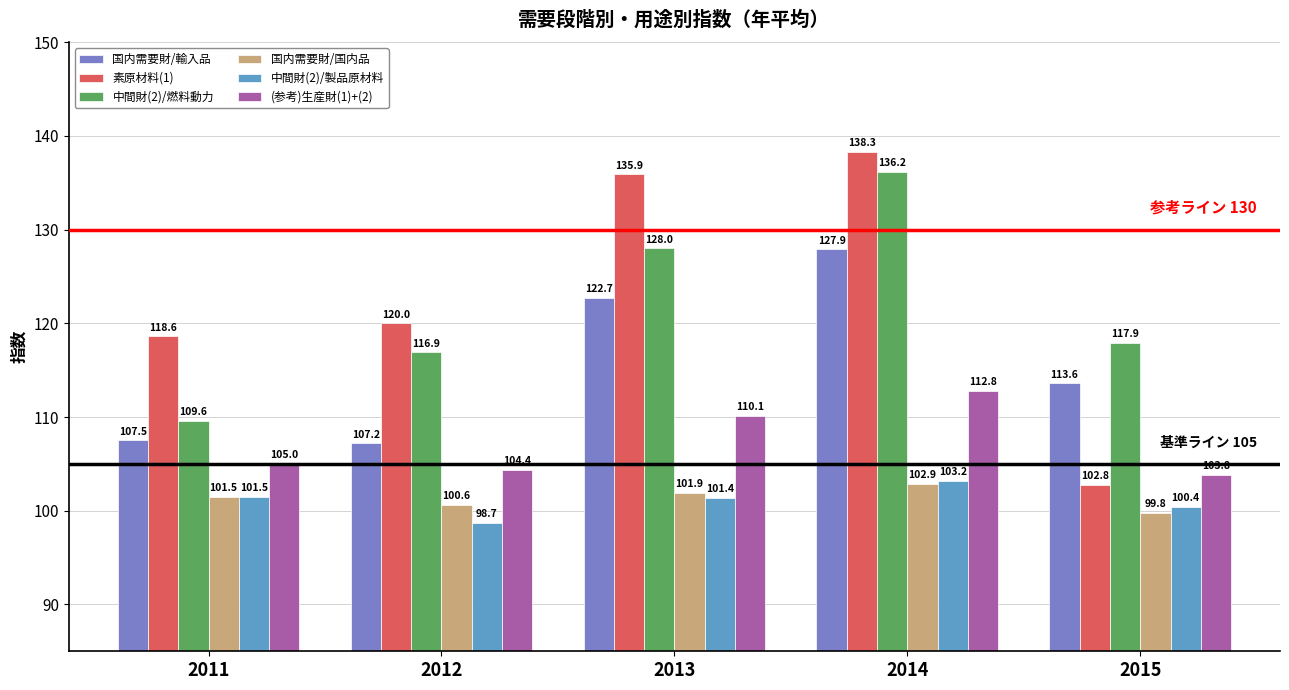

Where is (参考)生産財(1)+(2) nearest to the value 108?

2013